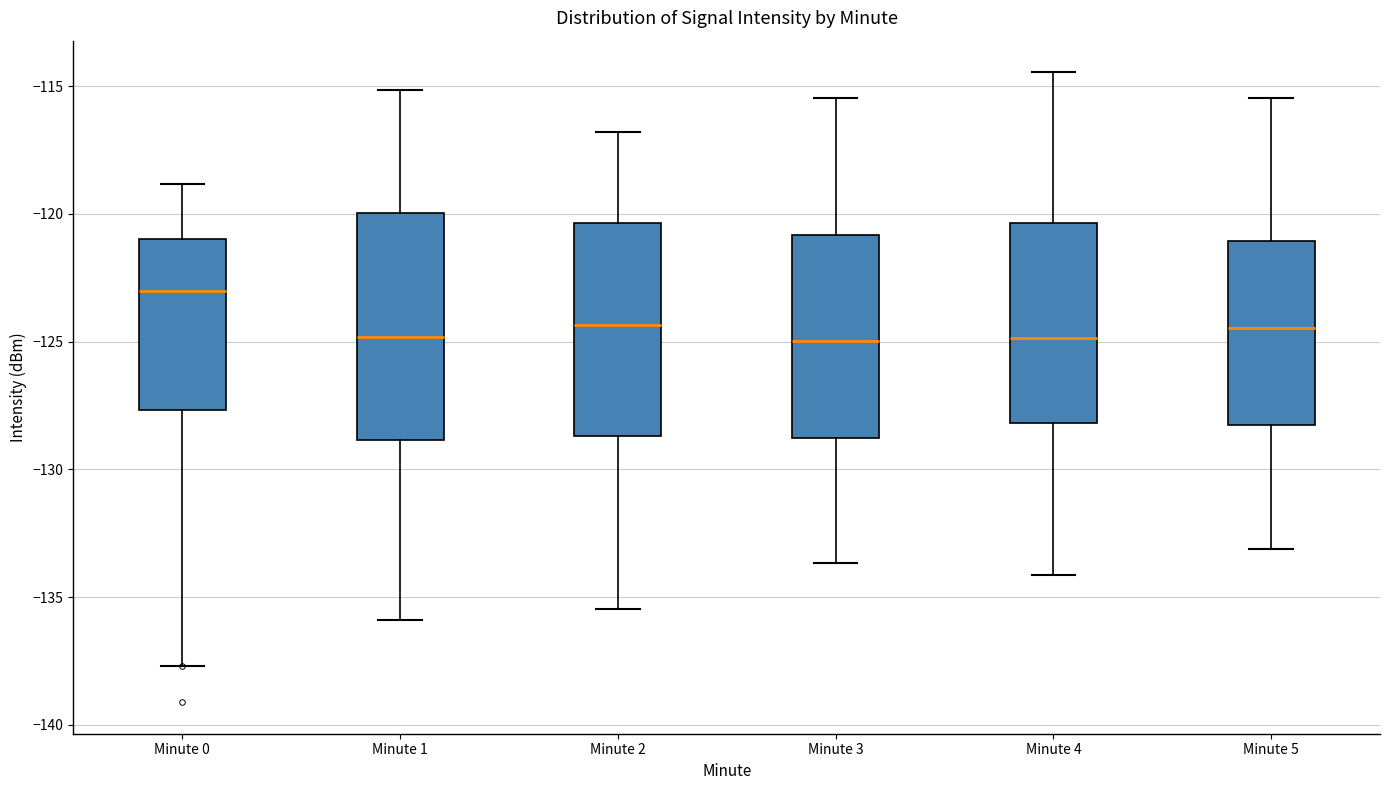

Comparing the boxes themselves (not the whiskers), which one is the tallest?

Minute 1